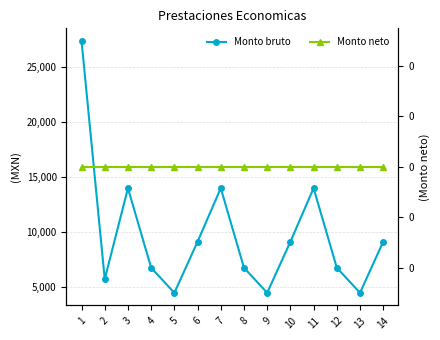

Between 11 and 12, which is larger?

11